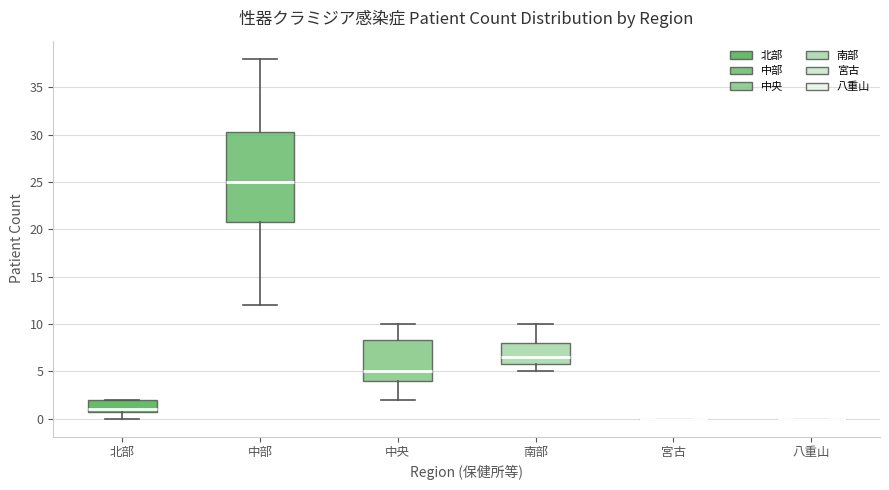

Comparing the boxes themselves (not the whiskers), which one is the tallest?

中部